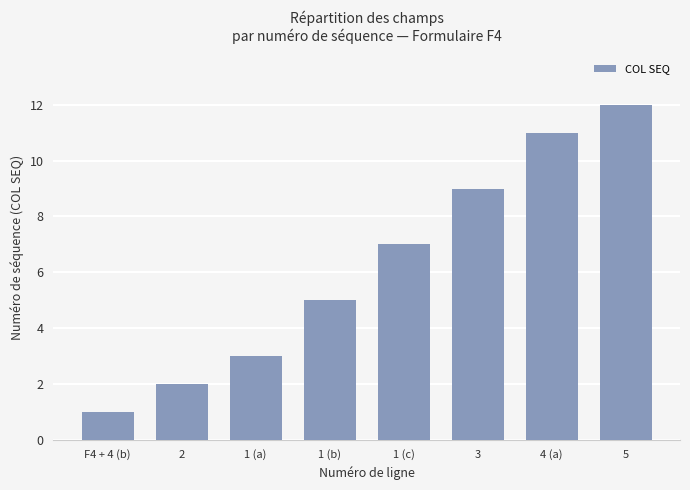

Between 5 and 1 (c), which is larger?

5